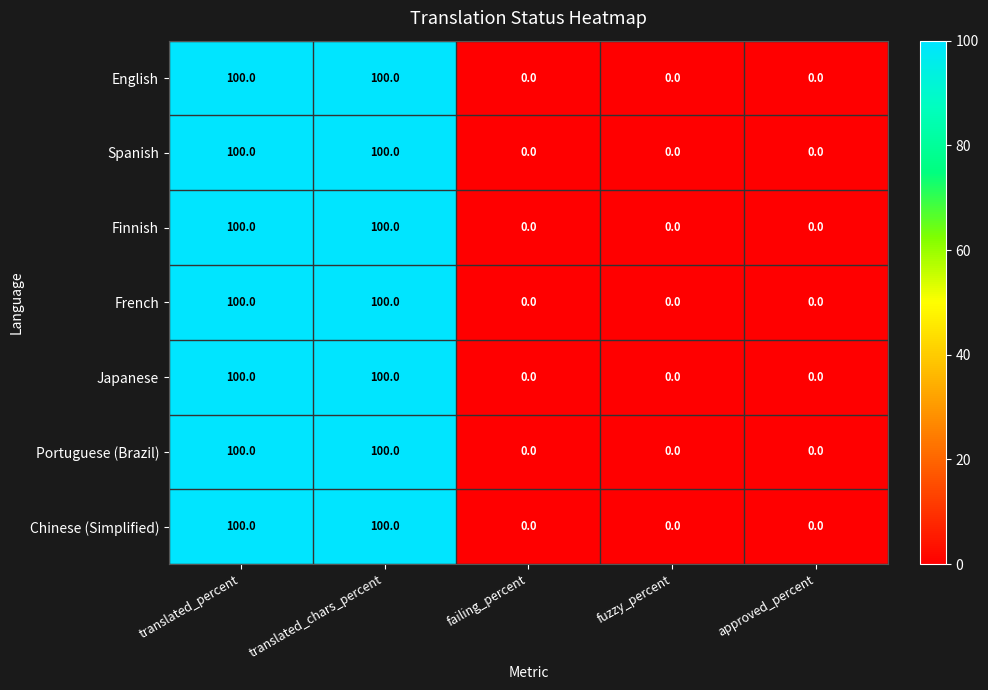

At how many categories does at least one series exceed 82?

2